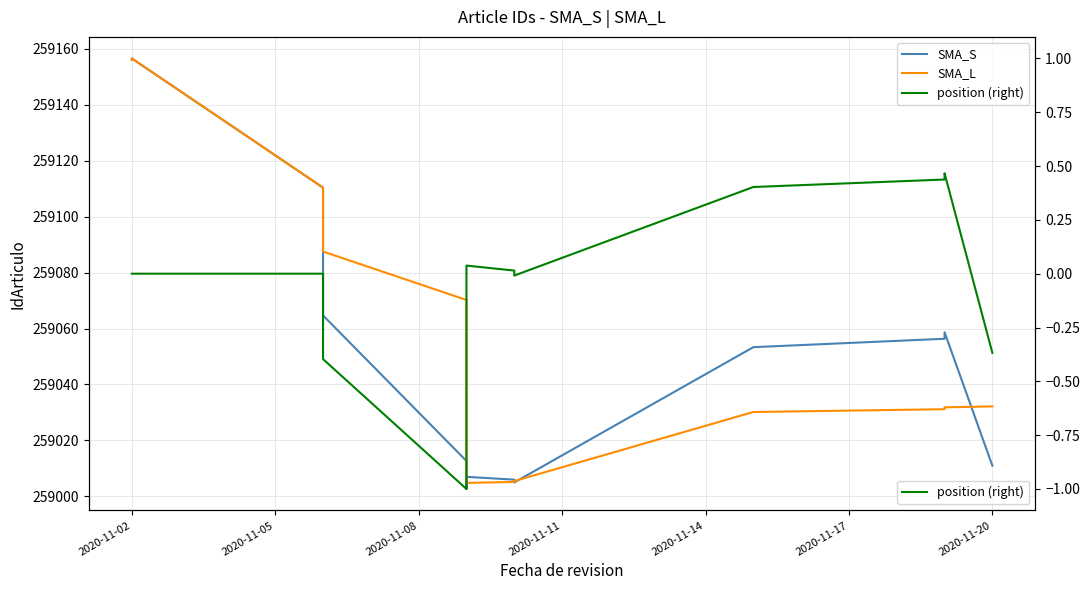

List the series in order of their peak value, lowest first.

position (right), SMA_S, SMA_L